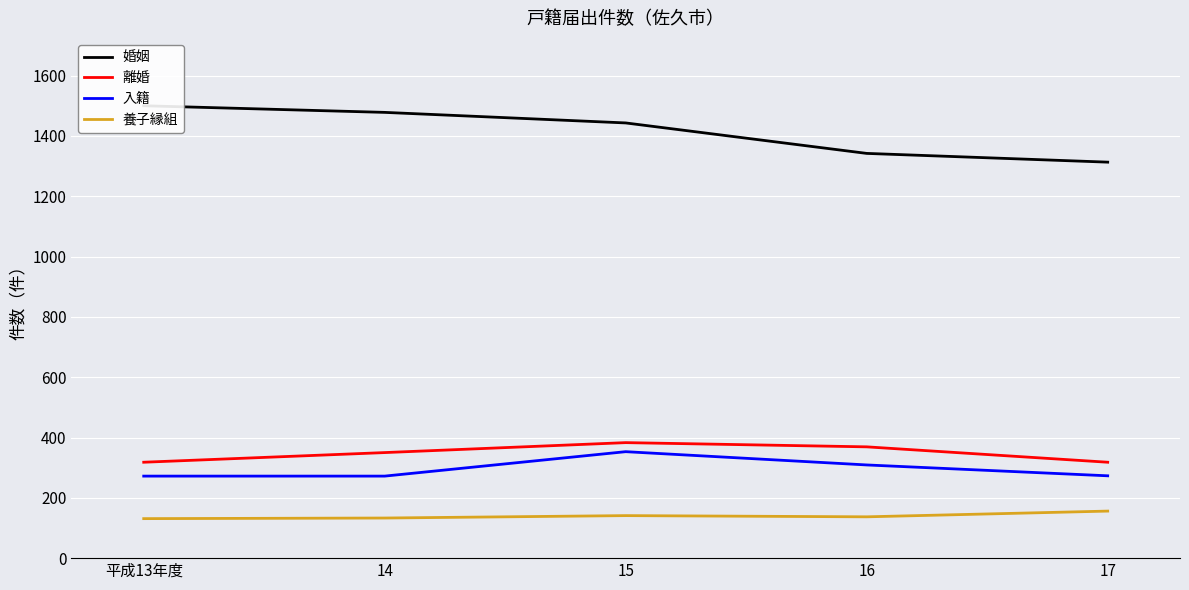

In 入籍, how many points are higher than both neighbors (excluding endpoints)?

1